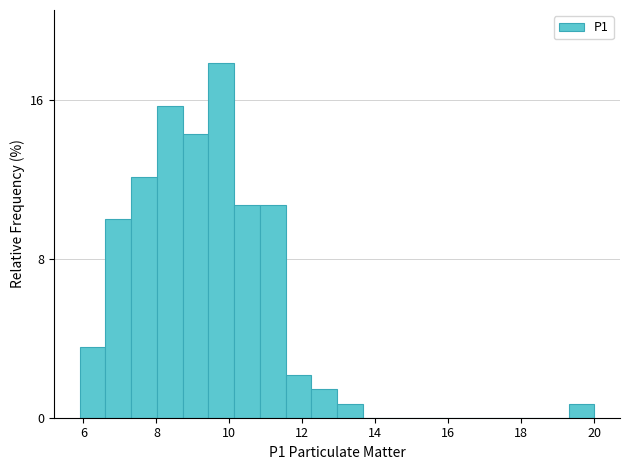

Around what value on the x-axis is the tallest bar? Give the approximate position of its centre, as read against the axis.

9.8